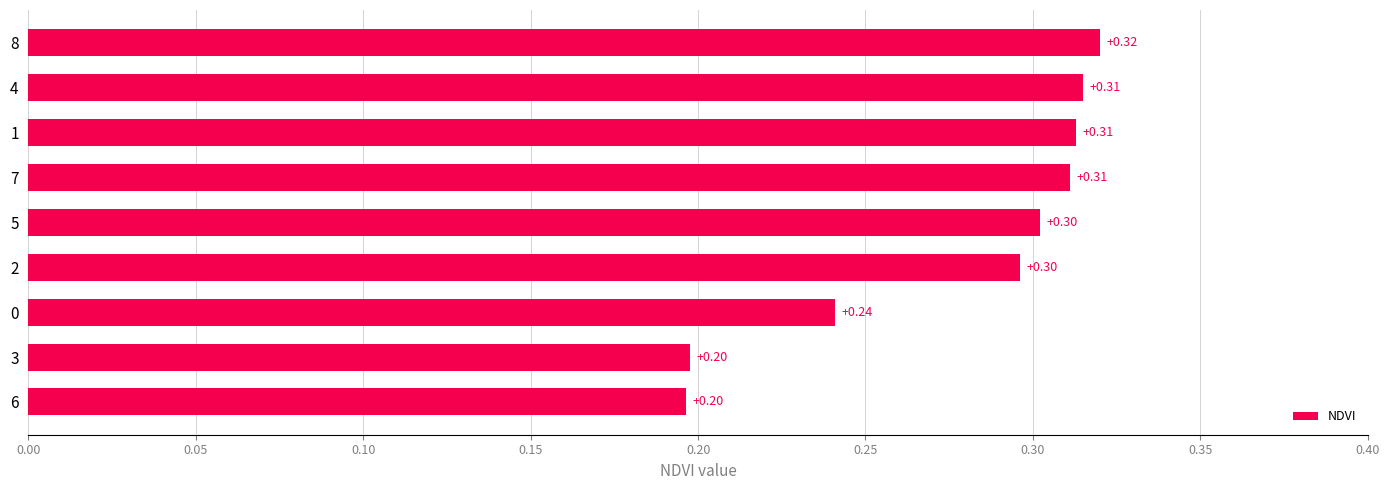

What is the sum of the values at 4 and 5?

0.6